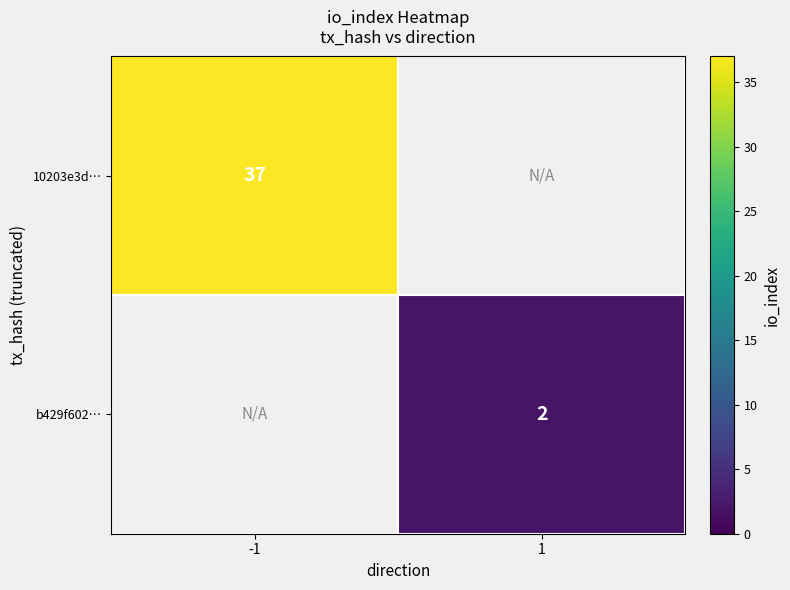

True or false: b429f602… has a value of 0 at 1.

False